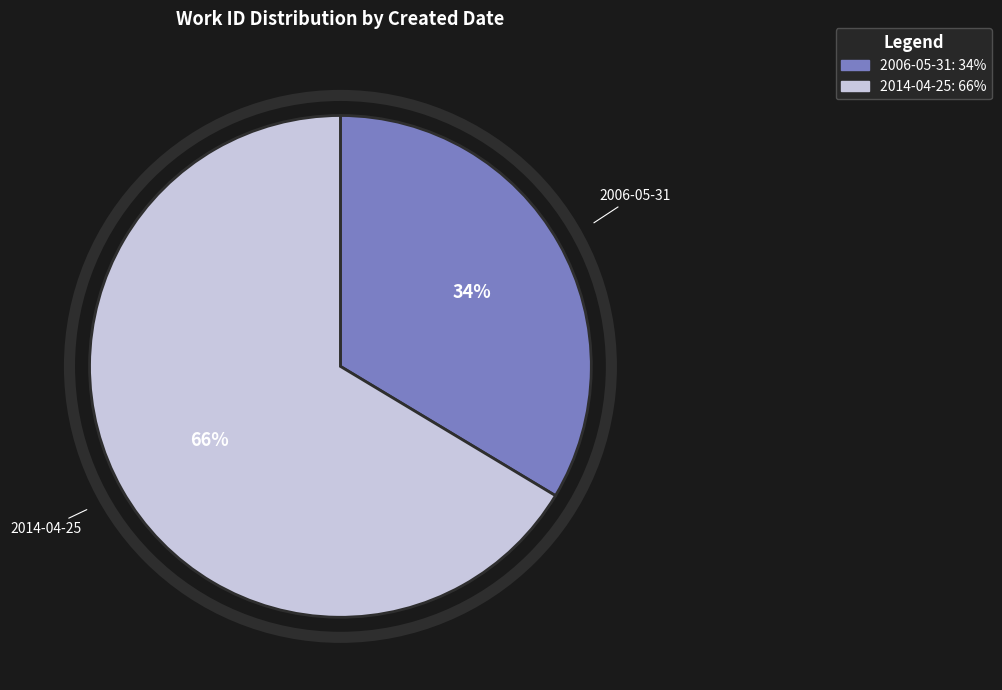

Do 2014-04-25 and 2006-05-31 together represent more than half of the pie?

Yes